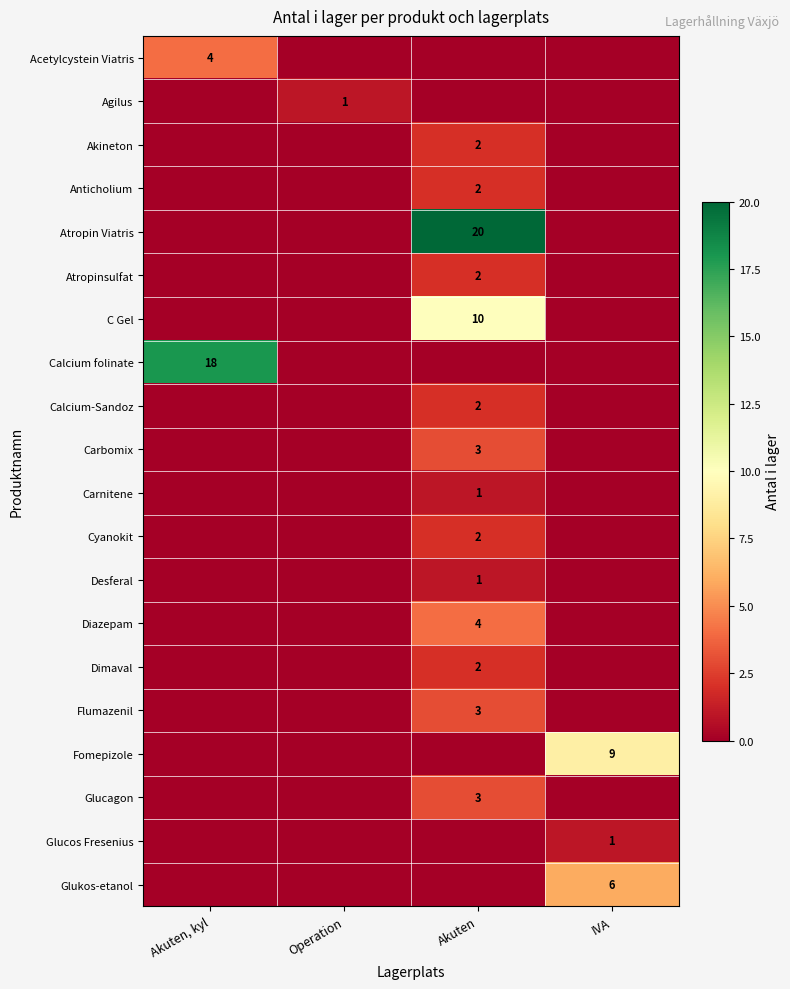

What is the difference between the highest and lowest values at IVA?

9